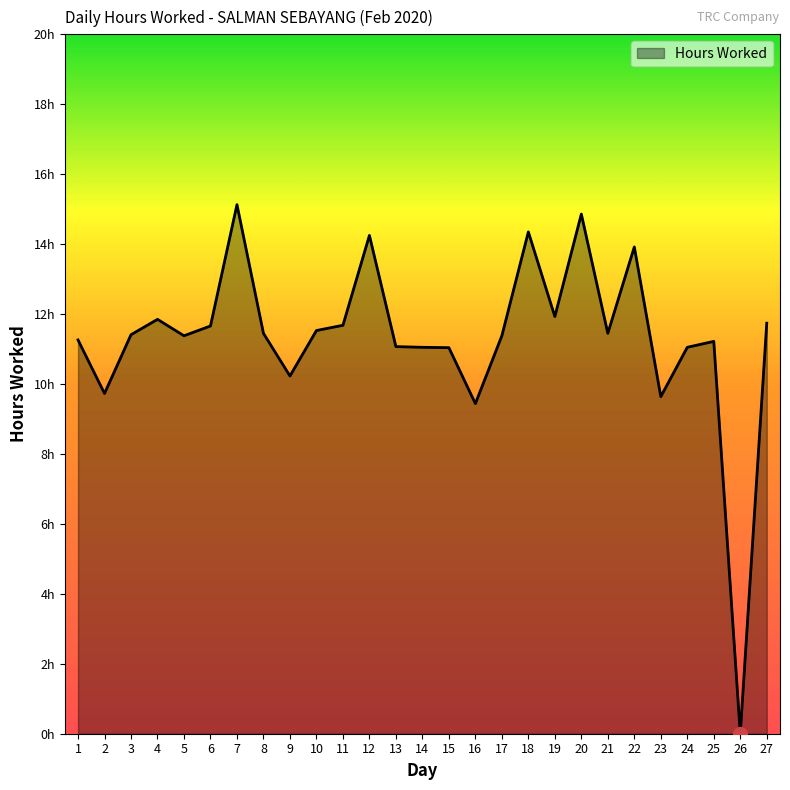

Is this an area chart (filled region under the line)?

Yes